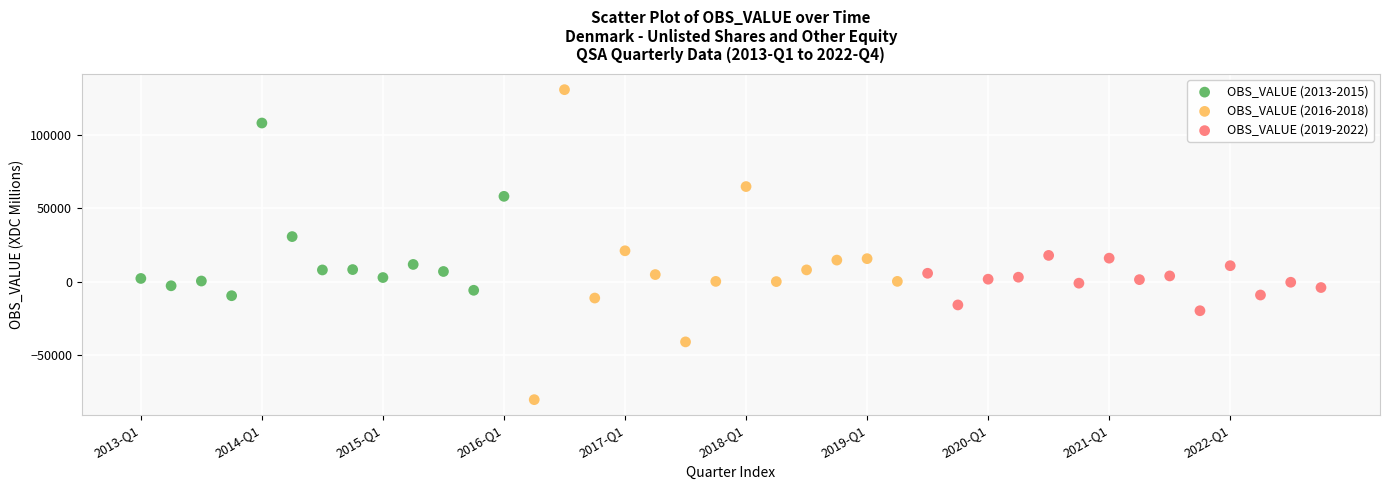

What are all the series names shown in the legend?

OBS_VALUE (2013-2015), OBS_VALUE (2016-2018), OBS_VALUE (2019-2022)